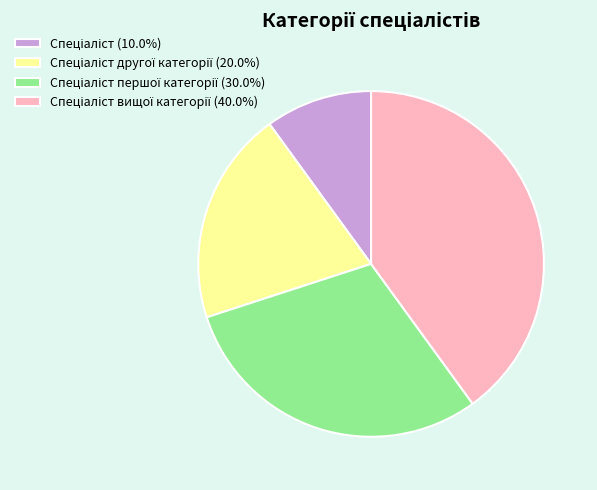

Does any single category account for the majority?

No